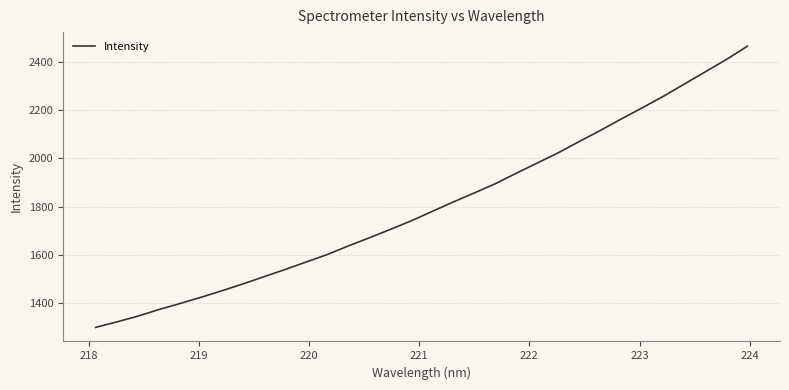

What is the greatest value displayed?

2465.0